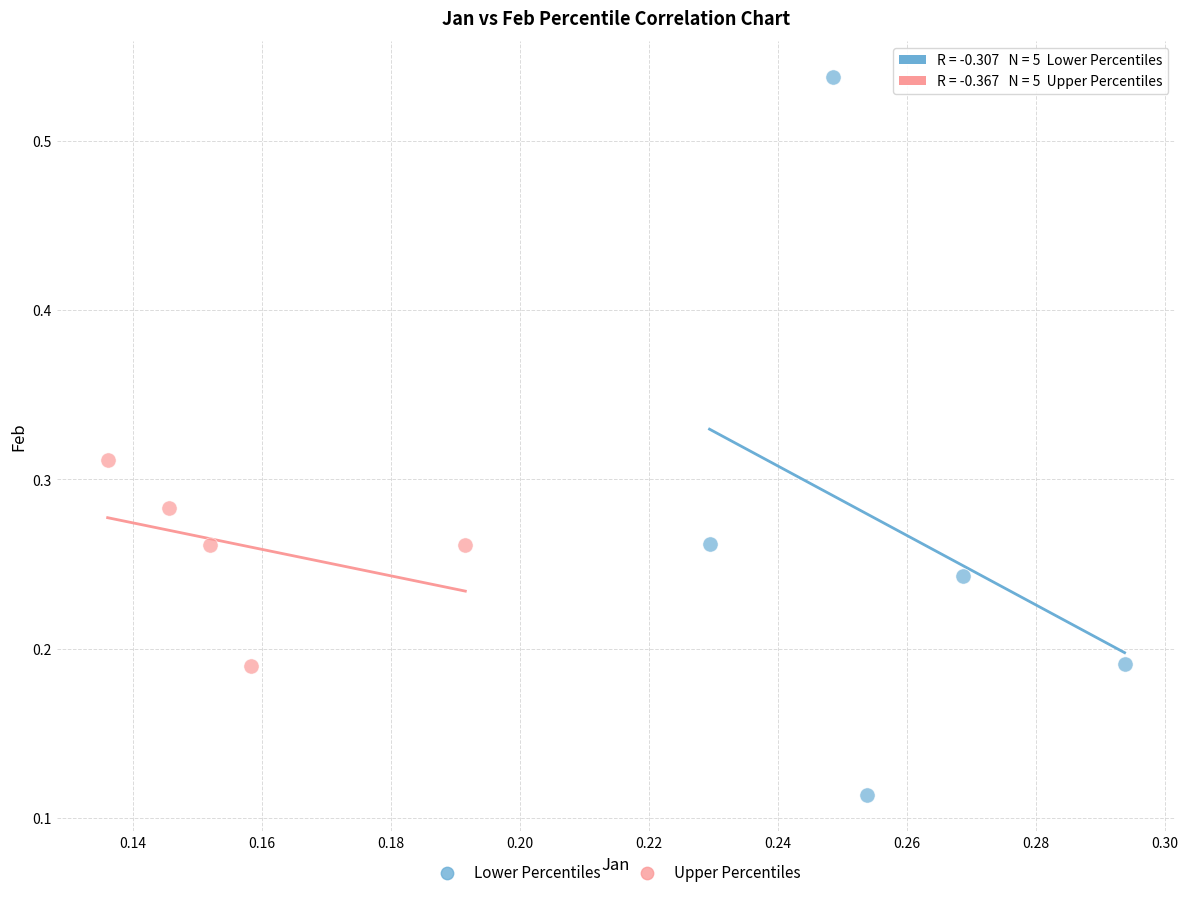

Which series has the widest spread of Y values?

Lower Percentiles